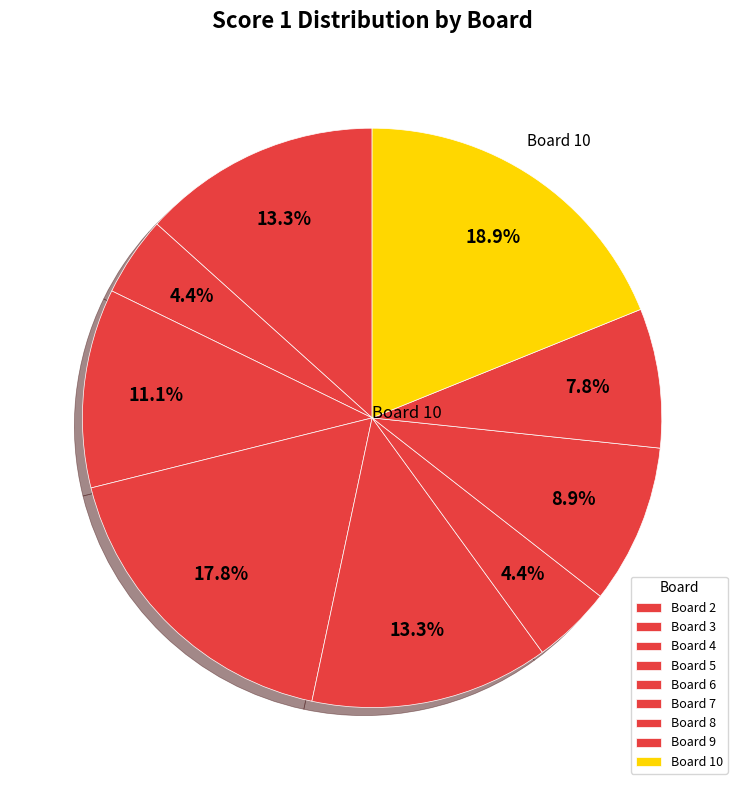

Count the number of slices in the pie.

9